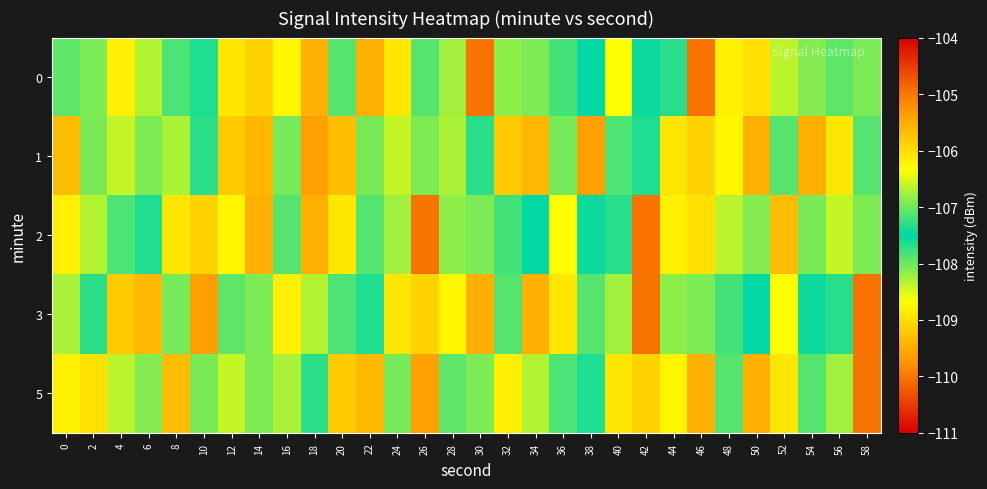

Reading right to left, extract all data points from this chart.

0: 58=-106.9	56=-107.1	54=-108.1	52=-108.4	50=-109.0	48=-108.8	46=-105.0	44=-107.3	42=-107.6	40=-108.7	38=-107.5	36=-107.8	34=-106.9	32=-108.1	30=-110.0	28=-108.2	26=-107.9	24=-108.9	22=-109.5	20=-107.9	18=-109.5	16=-108.8	14=-109.1	12=-108.9	10=-107.4	8=-107.2	6=-108.3	4=-108.8	2=-106.9	0=-107.1
1: 58=-107.9	56=-108.9	54=-109.5	52=-107.9	50=-109.5	48=-108.8	46=-109.1	44=-108.9	42=-107.4	40=-107.2	38=-109.6	36=-108.0	34=-109.4	32=-109.2	30=-107.3	28=-106.7	26=-108.1	24=-106.6	22=-106.9	20=-109.3	18=-109.6	16=-108.0	14=-109.4	12=-109.2	10=-107.3	8=-106.7	6=-108.1	4=-106.6	2=-106.9	0=-109.3
2: 58=-108.1	56=-106.6	54=-106.9	52=-109.3	50=-108.1	48=-108.4	46=-109.0	44=-108.8	42=-105.0	40=-107.3	38=-107.6	36=-108.7	34=-107.5	32=-107.8	30=-106.9	28=-108.1	26=-110.0	24=-108.2	22=-107.9	20=-108.9	18=-109.5	16=-107.9	14=-109.5	12=-108.8	10=-109.1	8=-108.9	6=-107.4	4=-107.2	2=-108.3	0=-108.8
3: 58=-105.0	56=-107.3	54=-107.6	52=-108.7	50=-107.5	48=-107.8	46=-106.9	44=-108.1	42=-110.0	40=-108.2	38=-107.9	36=-108.9	34=-109.5	32=-107.9	30=-109.5	28=-108.8	26=-109.1	24=-108.9	22=-107.4	20=-107.2	18=-108.3	16=-108.8	14=-106.9	12=-107.1	10=-109.6	8=-108.0	6=-109.4	4=-109.2	2=-107.3	0=-106.7
5: 58=-110.0	56=-108.2	54=-107.9	52=-108.9	50=-109.5	48=-107.9	46=-109.5	44=-108.8	42=-109.1	40=-108.9	38=-107.4	36=-107.2	34=-108.3	32=-108.8	30=-106.9	28=-107.1	26=-109.6	24=-108.0	22=-109.4	20=-109.2	18=-107.3	16=-106.7	14=-108.1	12=-106.6	10=-106.9	8=-109.3	6=-108.1	4=-108.4	2=-109.0	0=-108.8